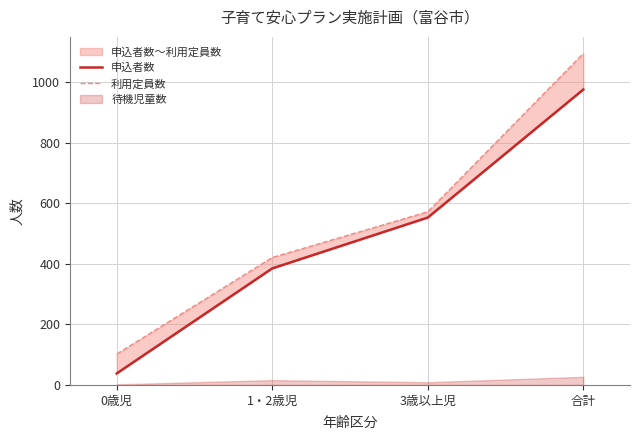

True or false: 申込者数 and 利用定員数 cross at least once.

False